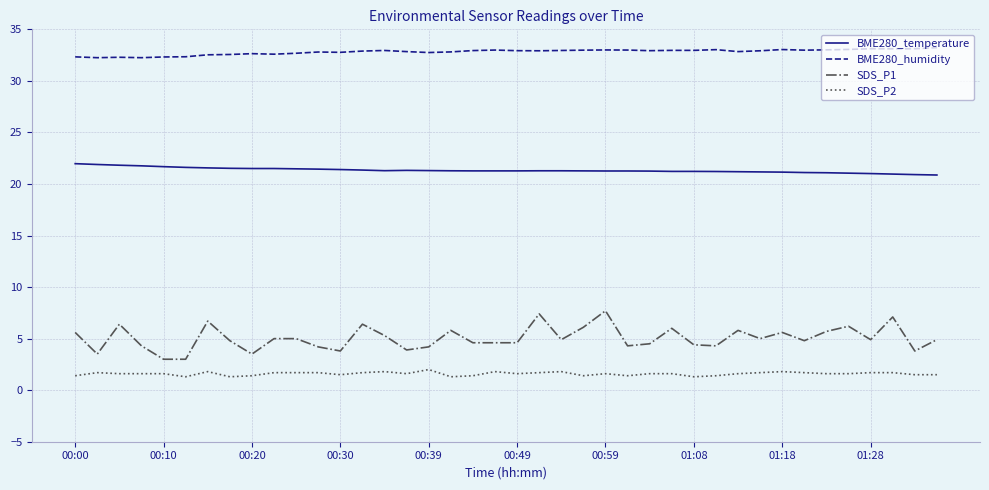

Which series has the largest range (max minus min)?

SDS_P1